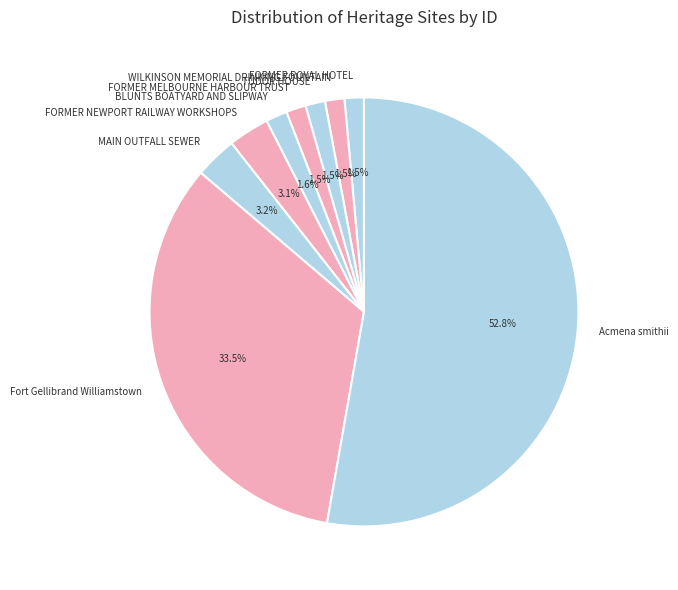

Is there any slice that represents more than half of the pie?

Yes